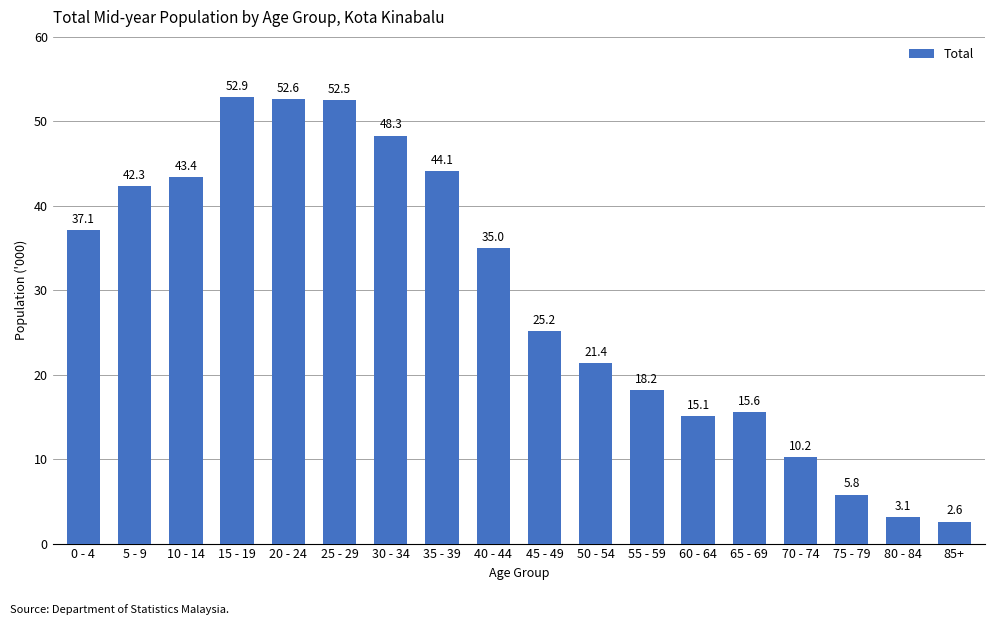

Approximately how many times larger is the value at 80 - 84 compared to 85+?

1.2